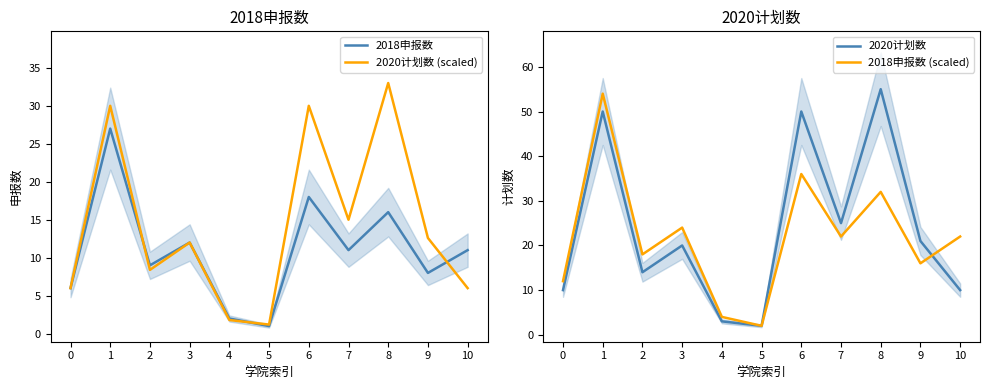

What is the difference between the 2020计划数 values at 9 and 4?

18